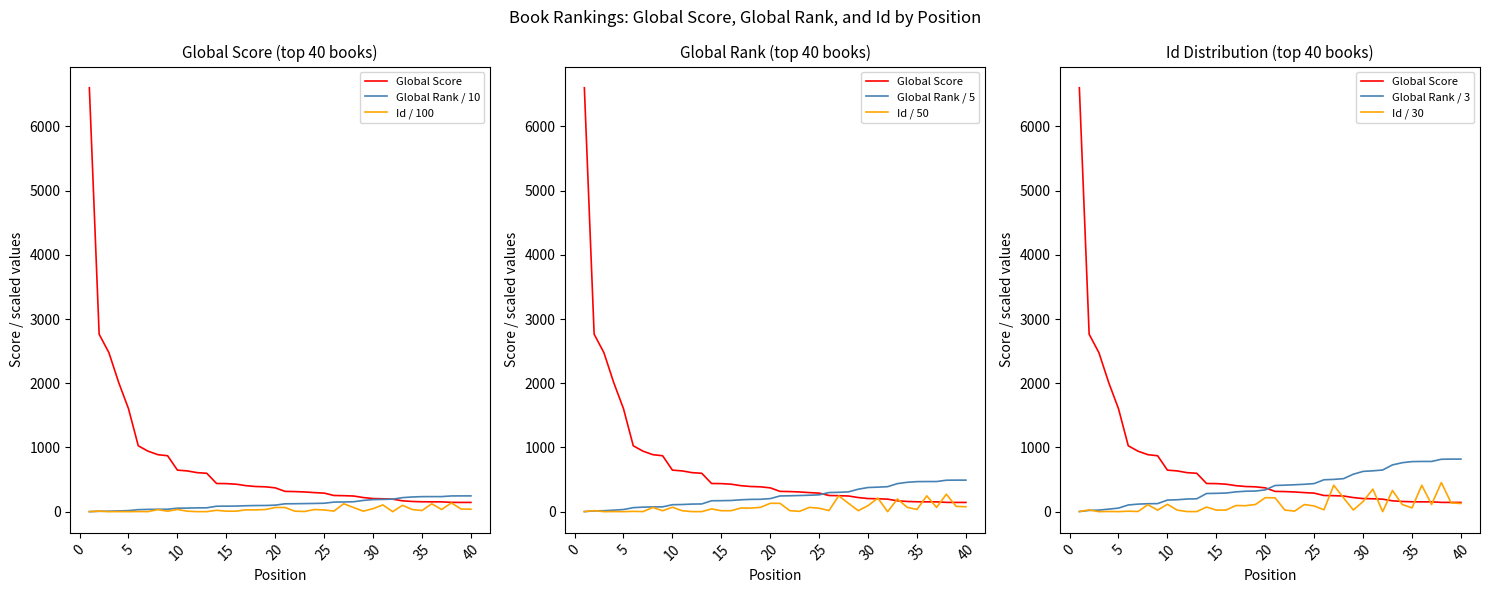

What is the maximum value for Global Rank?

819.0